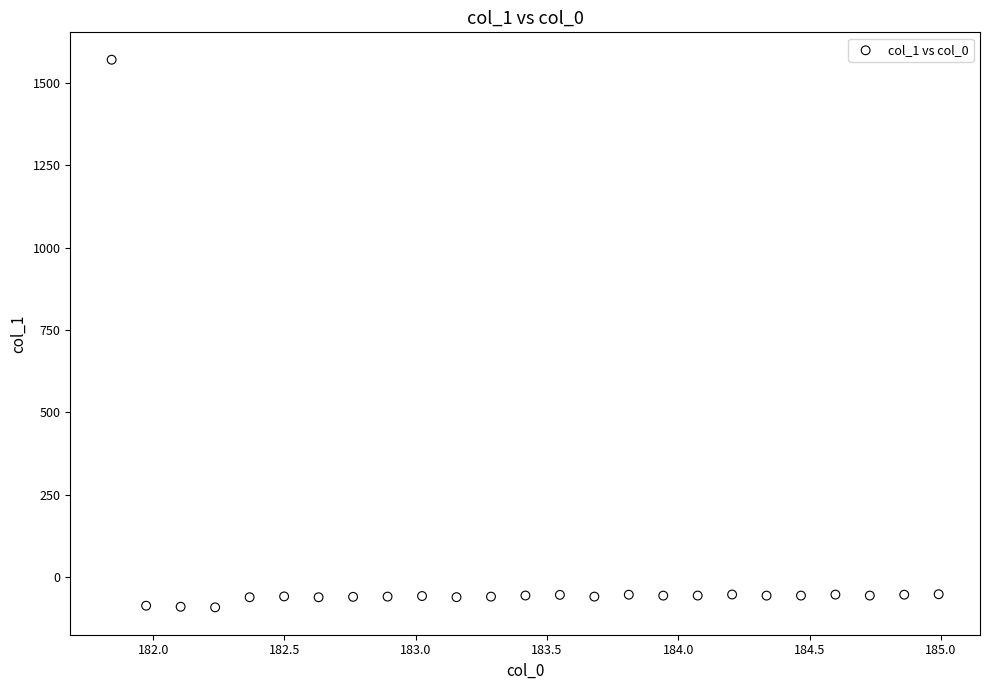

What is the range of Y values (max minus min)?

1663.4